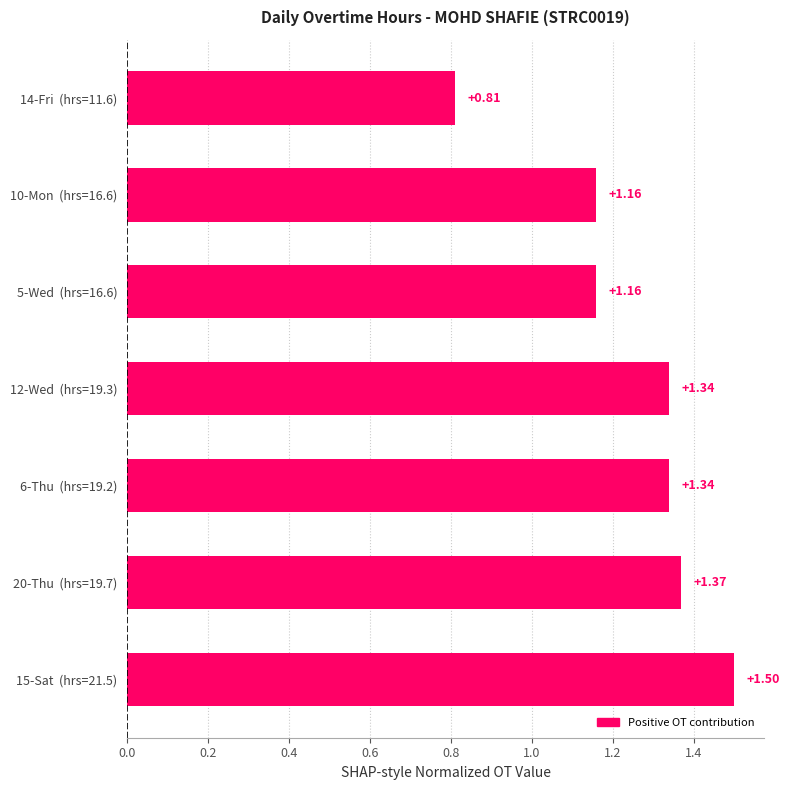

How many categories are shown in the chart?

7